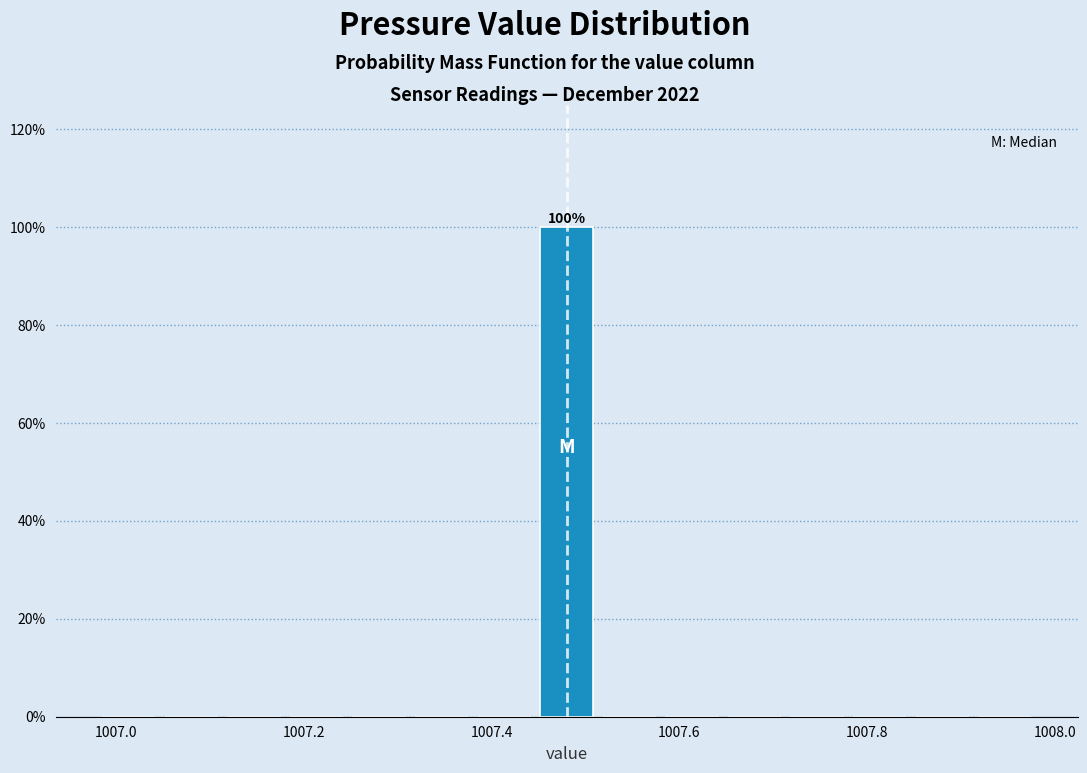

Around what value on the x-axis is the tallest bar? Give the approximate position of its centre, as read against the axis.

1007.48